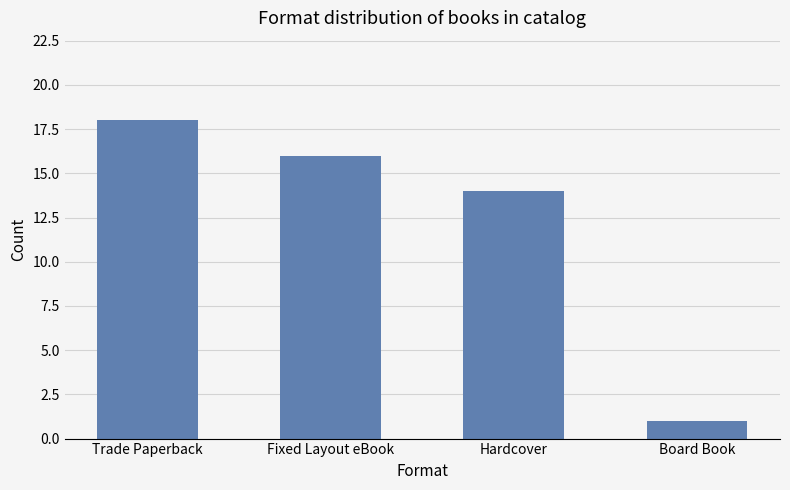

At which category does the chart reach its minimum across all series?

Board Book